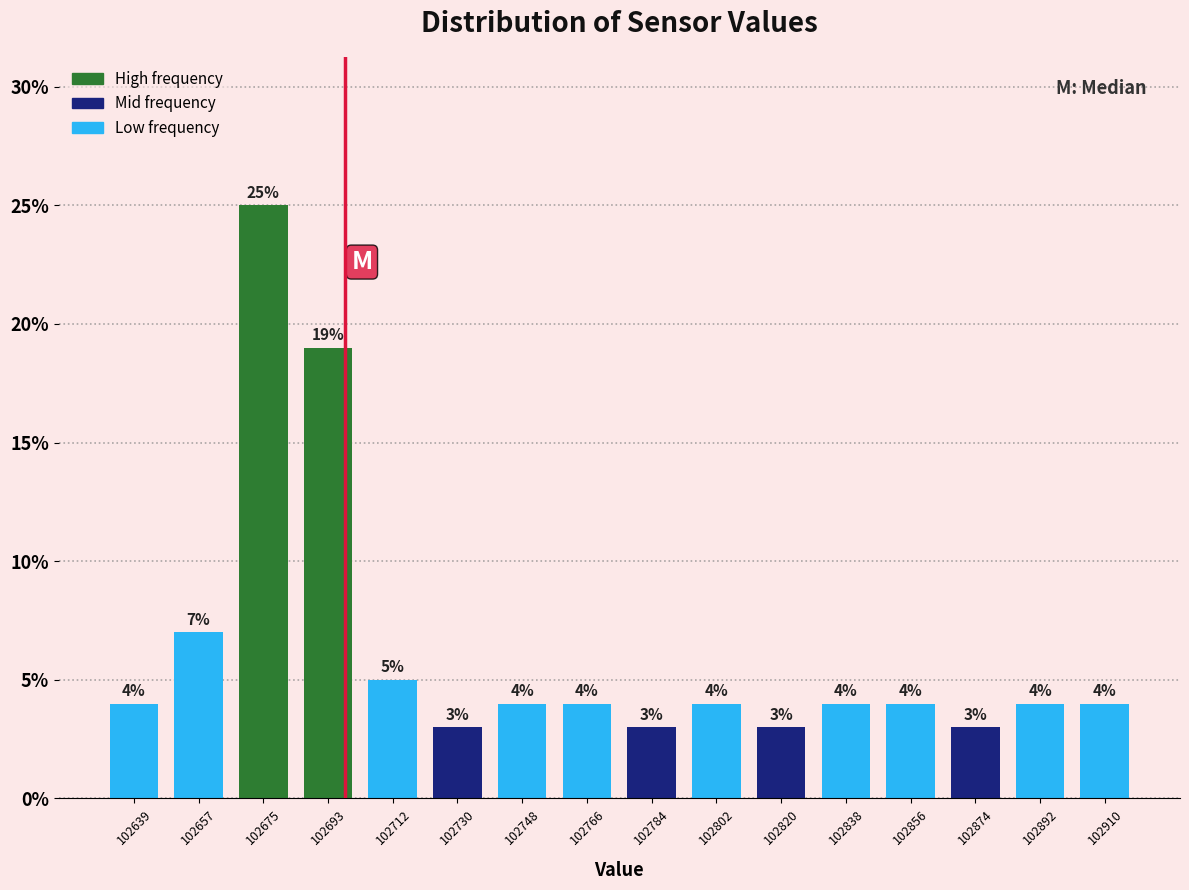

What is the height of the bar covering 102902 to 102920 on the x-axis? The bar edges are not printed on the chart, so give them approximately, as read against the axis.

4